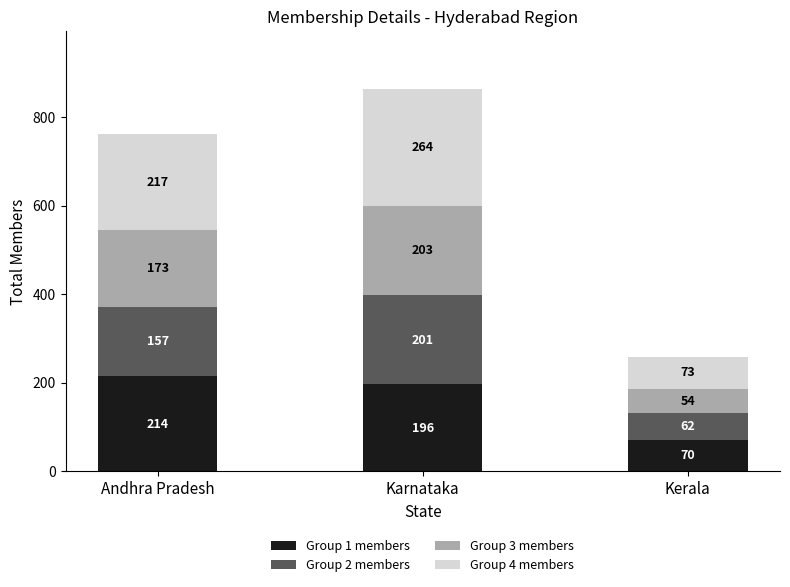

How many series are shown in this chart?

4